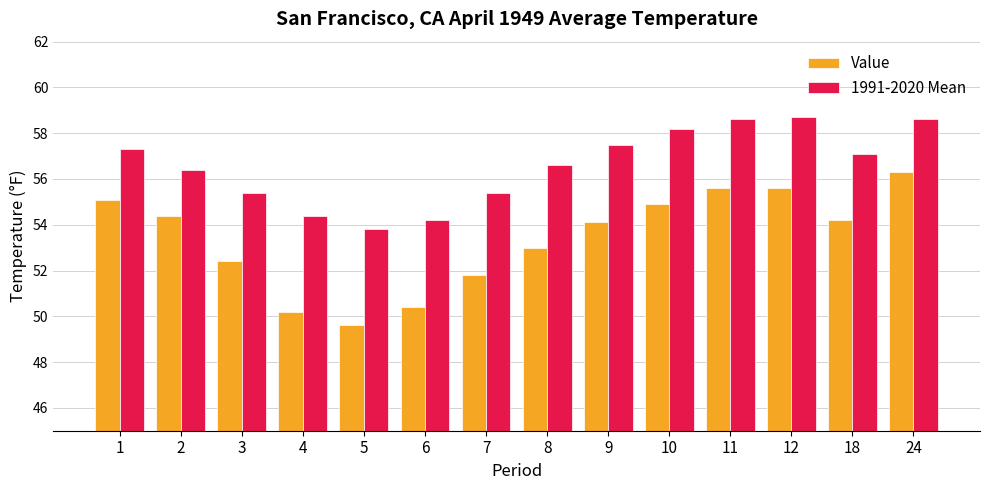

What is the value of the Value bar at the 8th from the left?

53.0